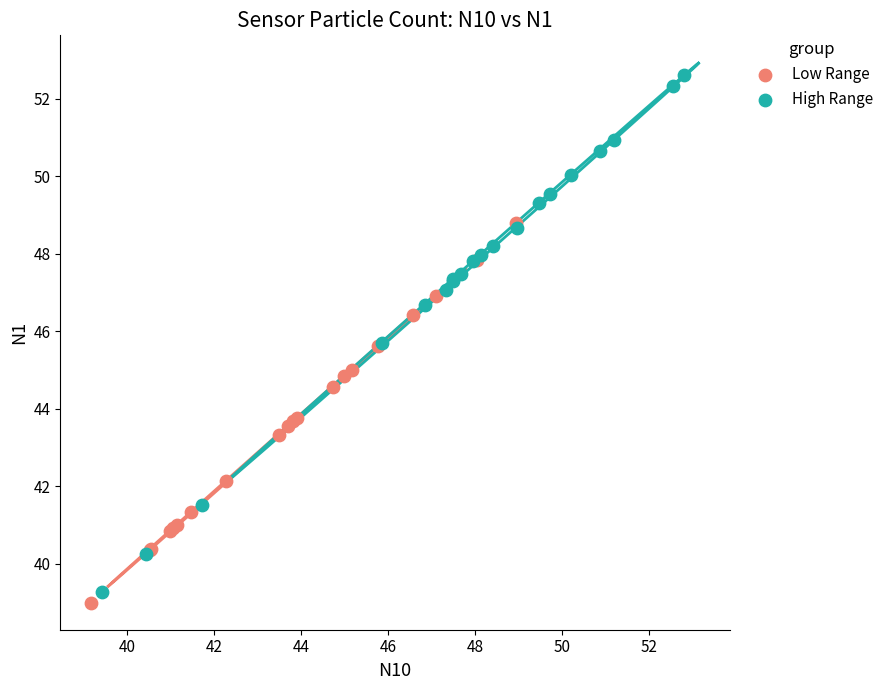

Which series reaches the minimum Y coordinate?

Low Range